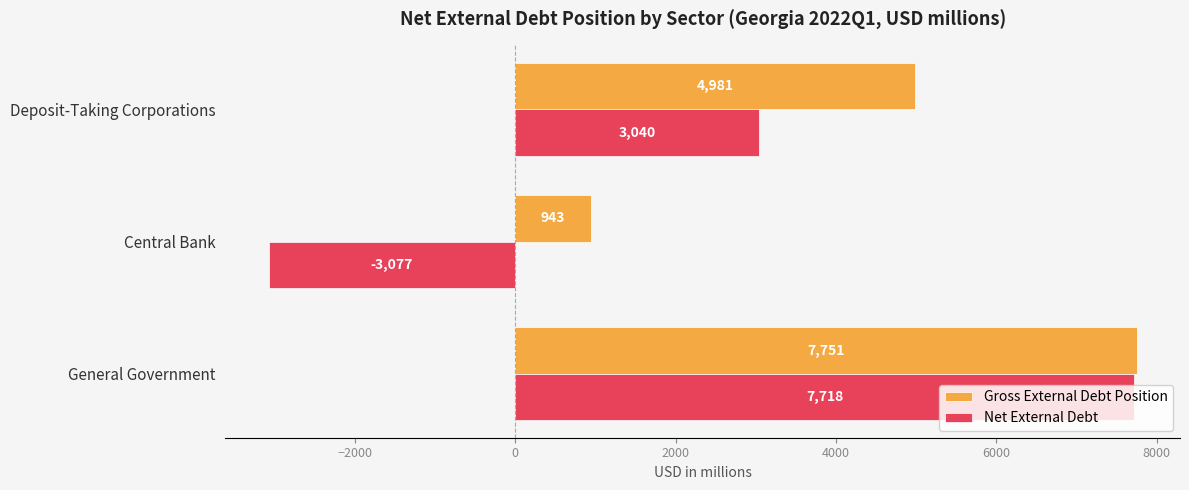

The value of Gross External Debt Position at General Government is 4884. True or false?

False